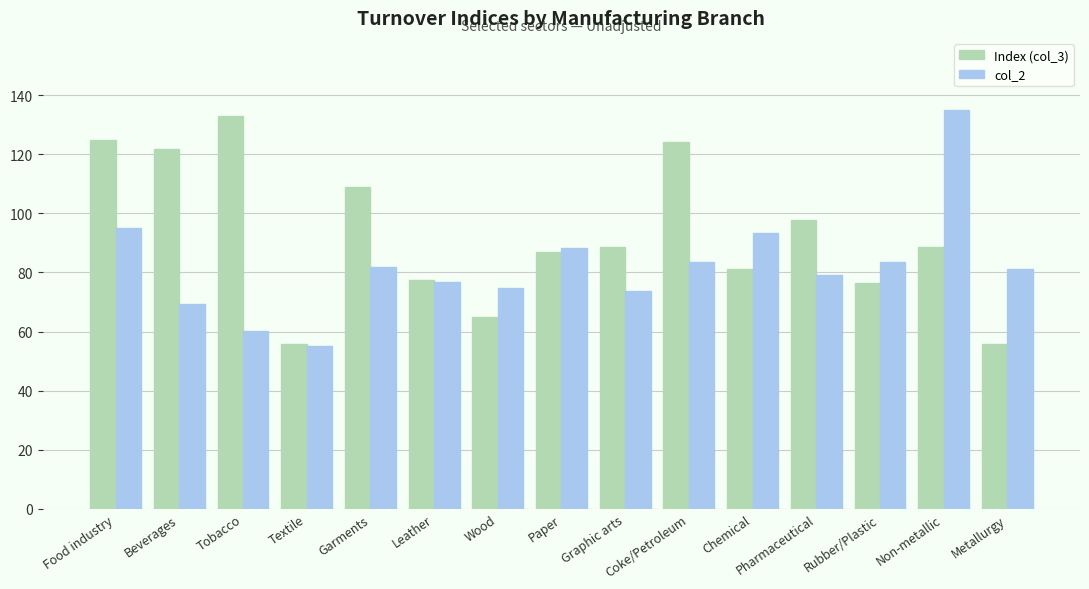

What is the label of the 6th bar from the left?

Leather